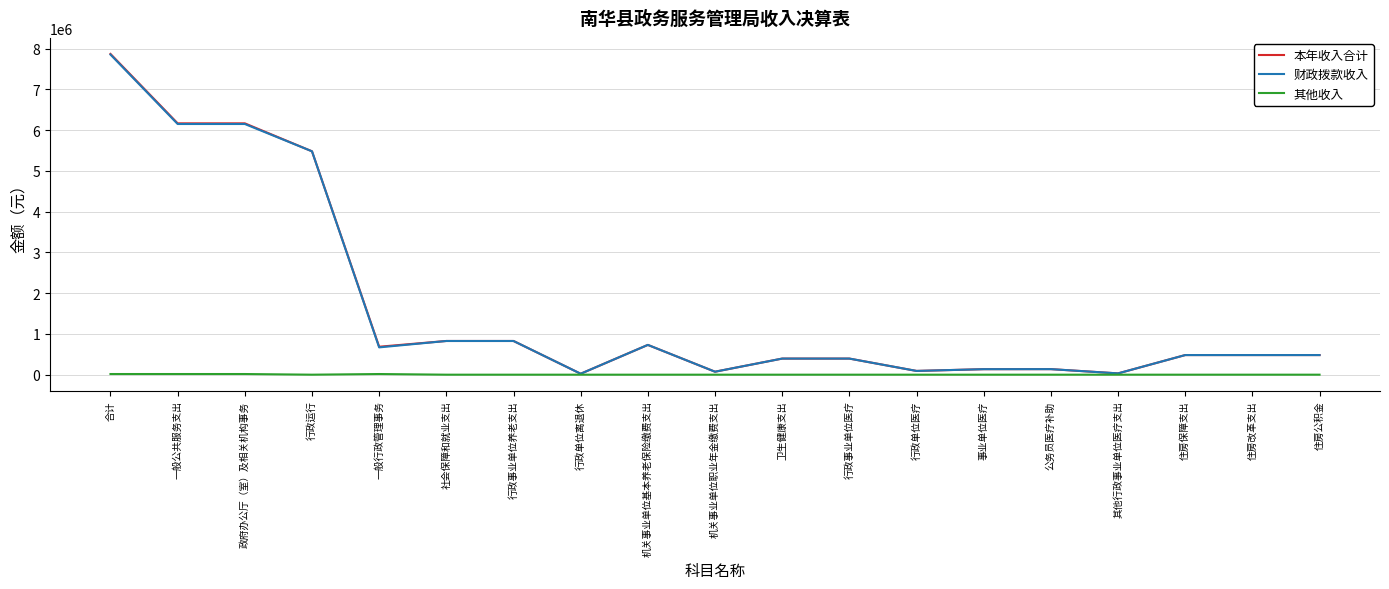

Is the value of 本年收入合计 at 合计 greater than the value of 其他收入 at 合计?

Yes